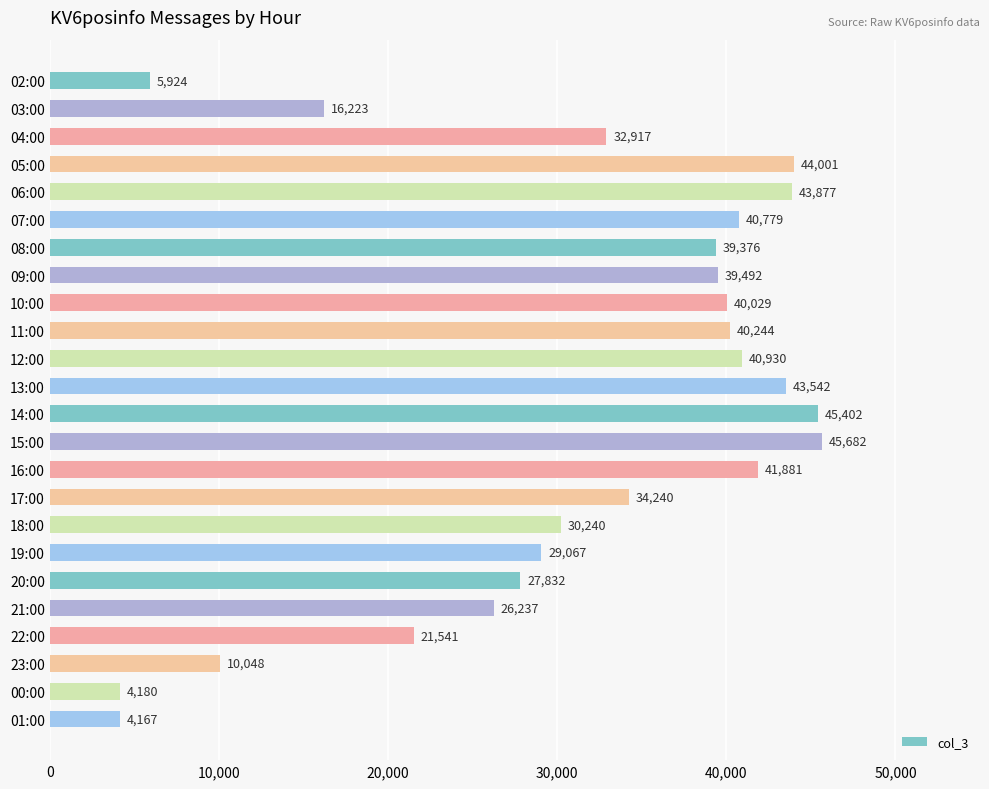

True or false: the data shows 40029 at 10:00.

True